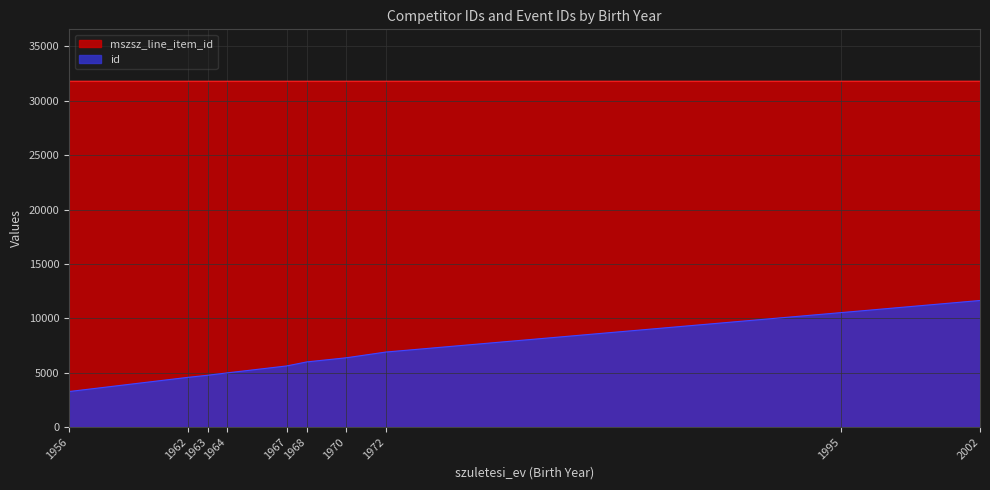

What is the total value across all series at 1970?

38167.8